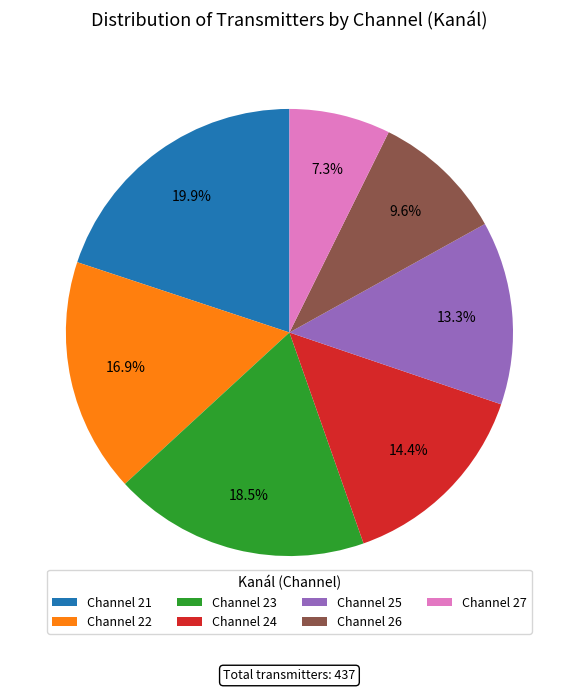

Approximately how many times larger is the value at Channel 25 compared to Channel 27?

1.8